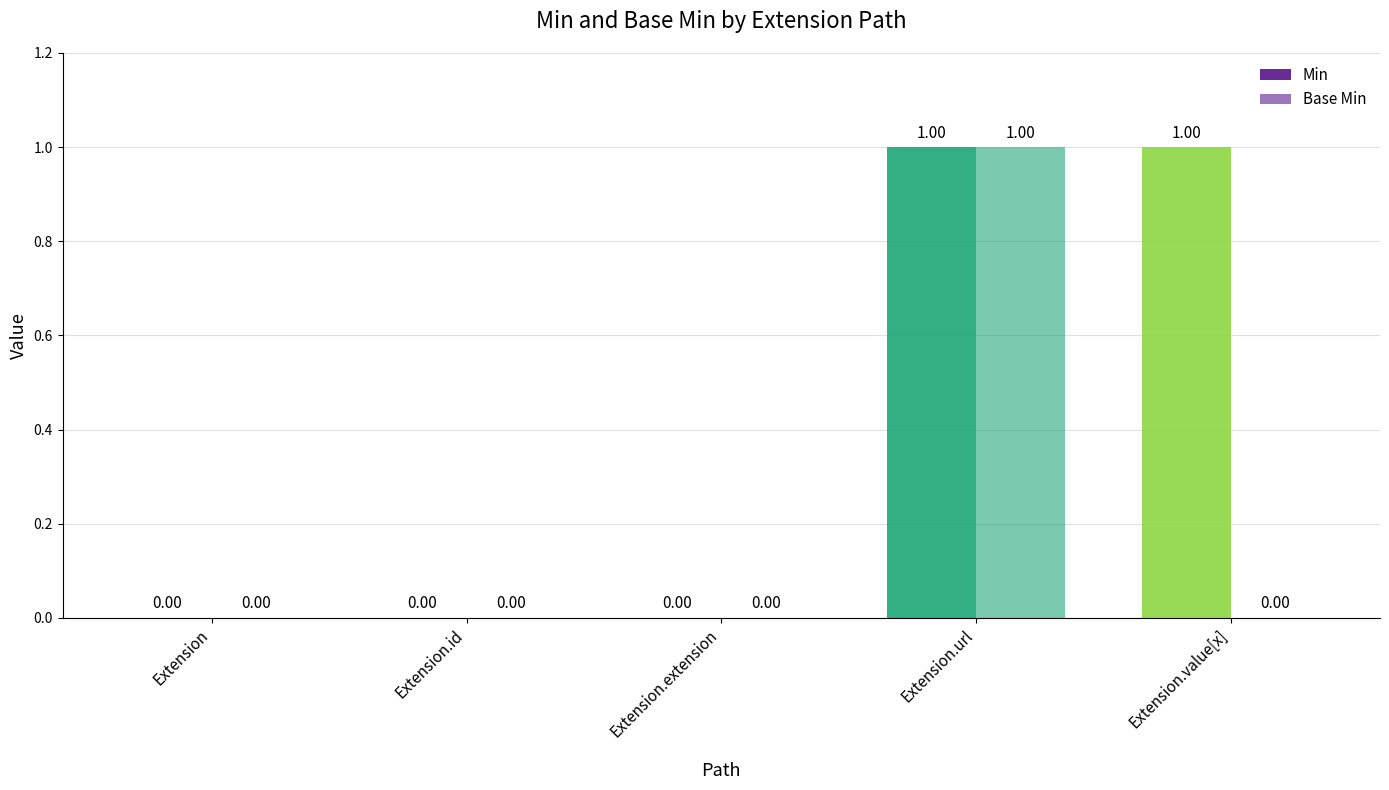

Is it true that Min equals 1 at Extension.url?

True